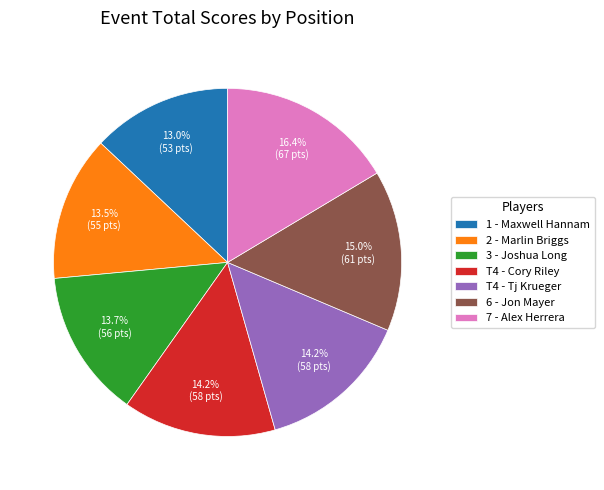

What percentage is NOT represented by 3 - Joshua Long?

86.3%